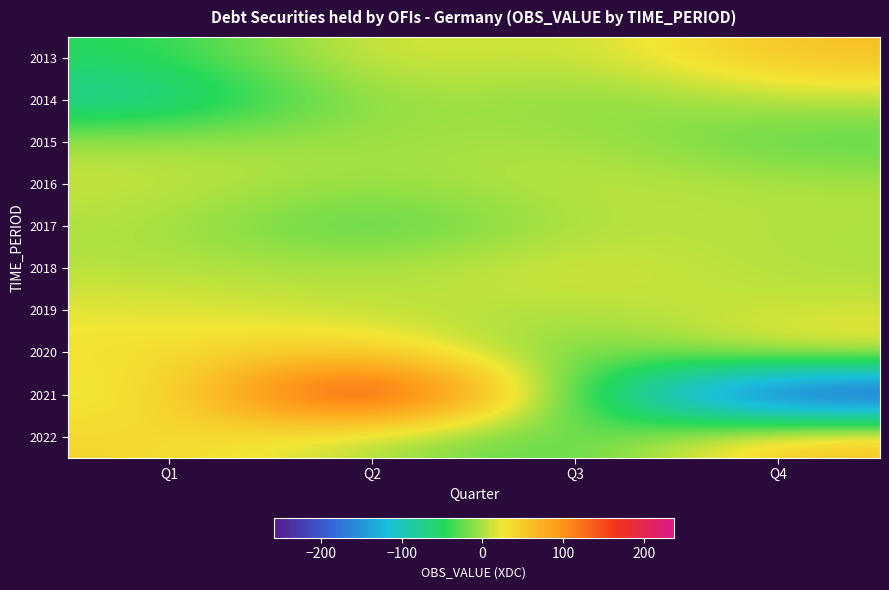

What is the difference between the highest and lowest values at Q3?

62